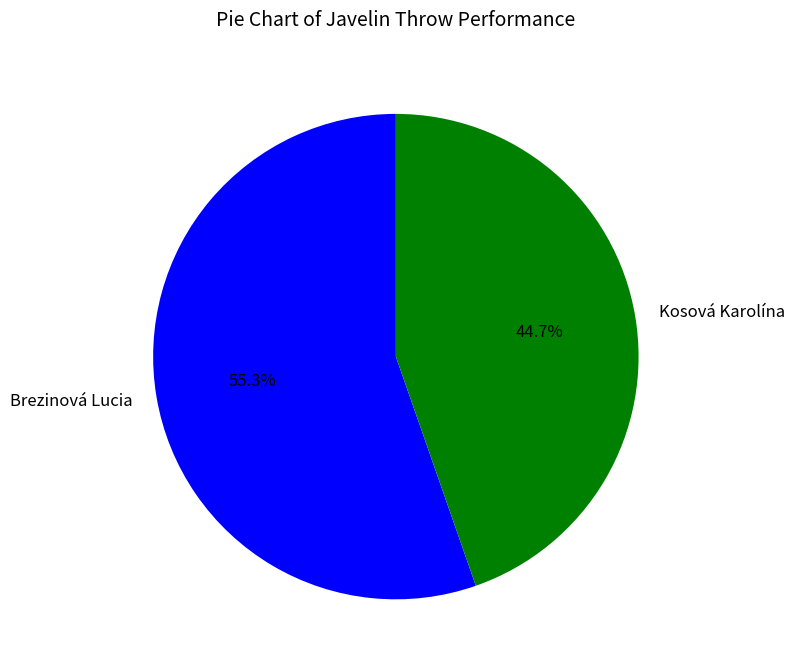

What is the smallest slice in the pie chart?

Kosová Karolína